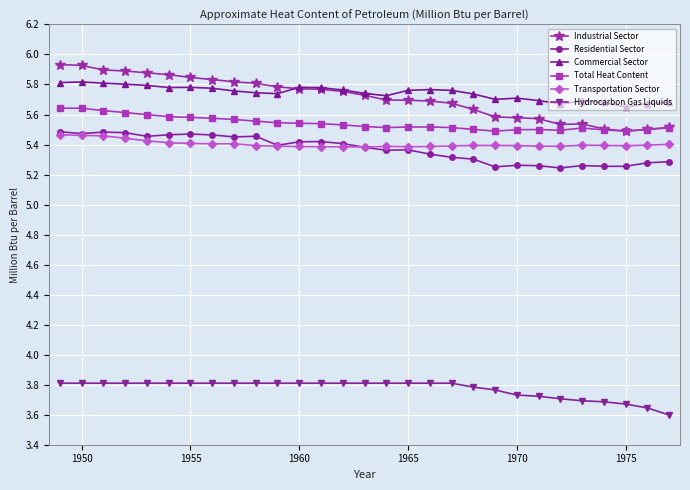

Count the number of data series in this chart.

6